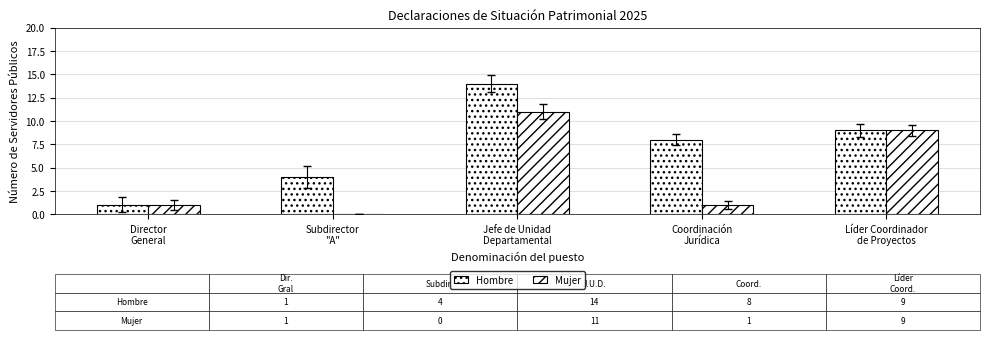

How many categories are shown in the chart?

5